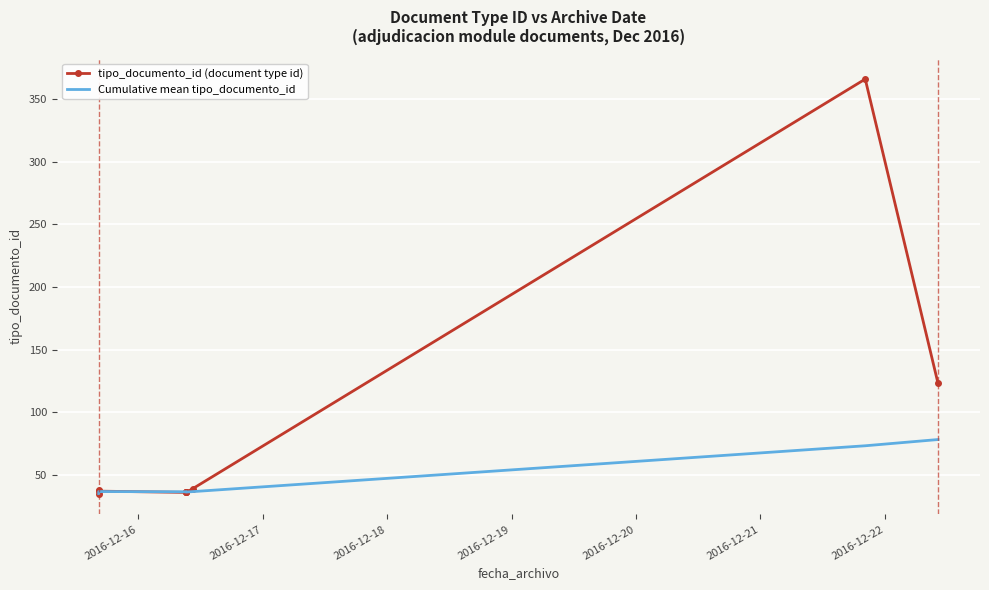

True or false: Cumulative mean tipo_documento_id has more than 2 points higher than both neighbors.

False